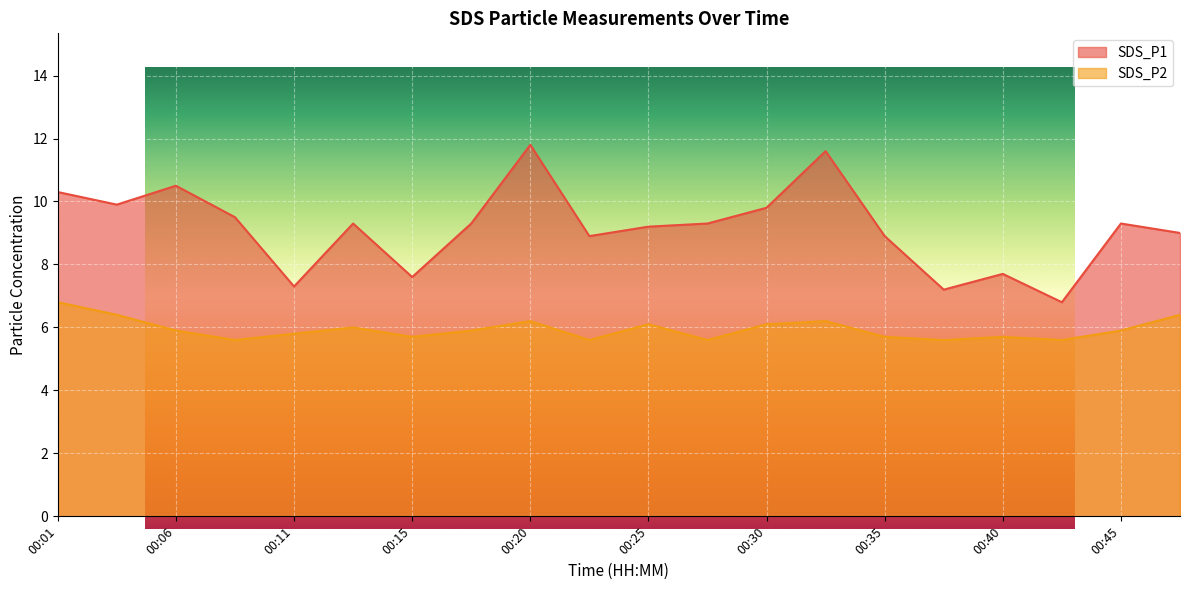

In SDS_P2, how many points are lower than both neighbors (excluding endpoints)?

6